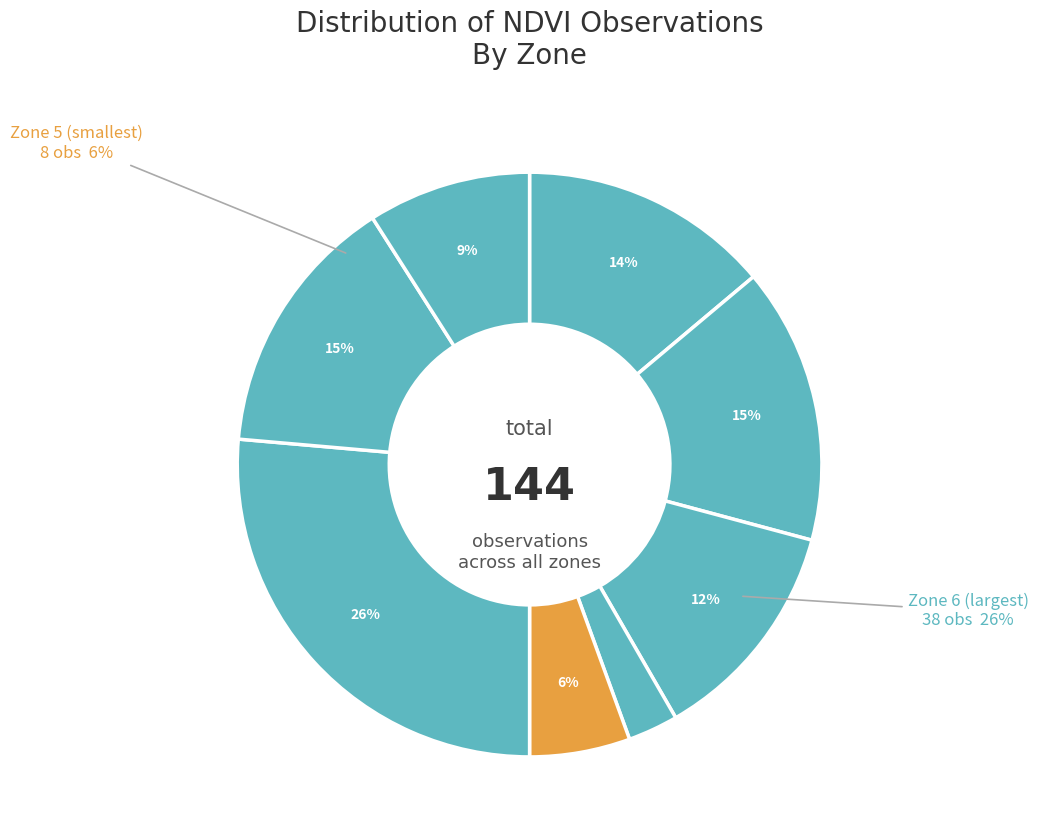

To the nearest percent, what portion does Zone 6 represent?

26%